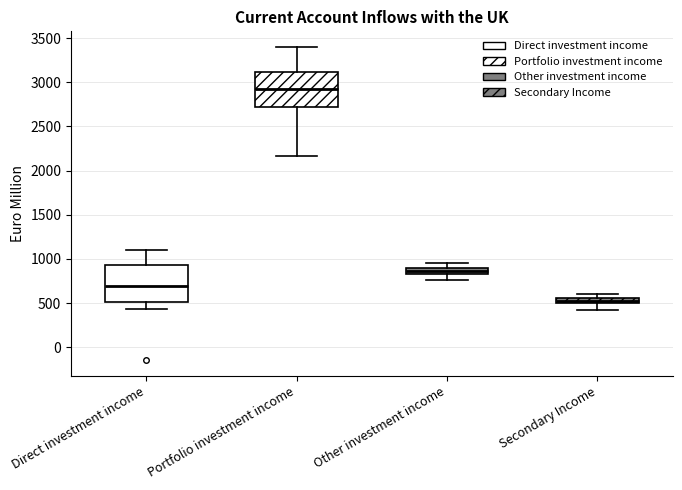

Which box has the highest median line?

Portfolio investment income